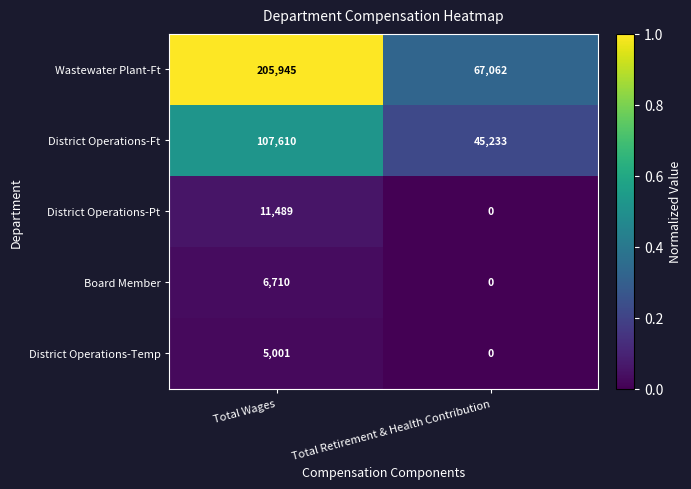

Where is District Operations-Temp nearest to the value 2500?

Total Retirement & Health Contribution